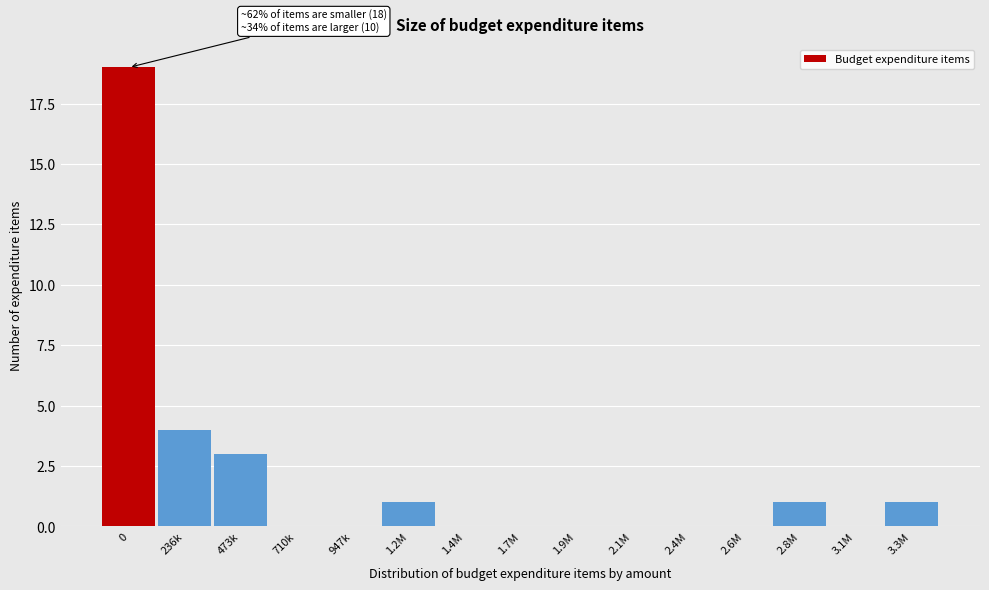

Reading left to right, what are all the values shown in this chart?

0=19	236k=4	473k=3	710k=0	947k=0	1.2M=1	1.4M=0	1.7M=0	1.9M=0	2.1M=0	2.4M=0	2.6M=0	2.8M=1	3.1M=0	3.3M=1